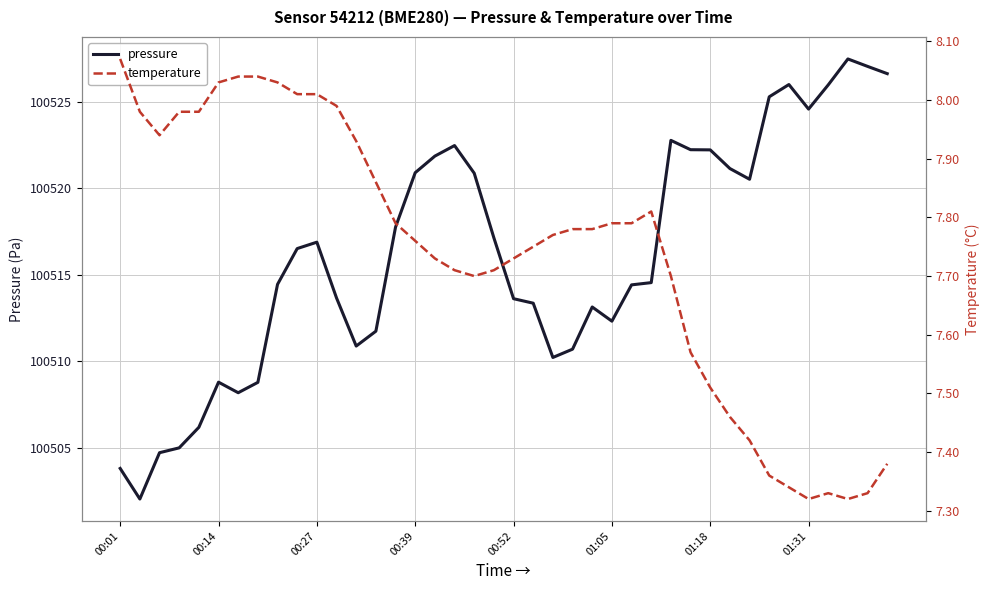

True or false: temperature and pressure cross at least once.

False